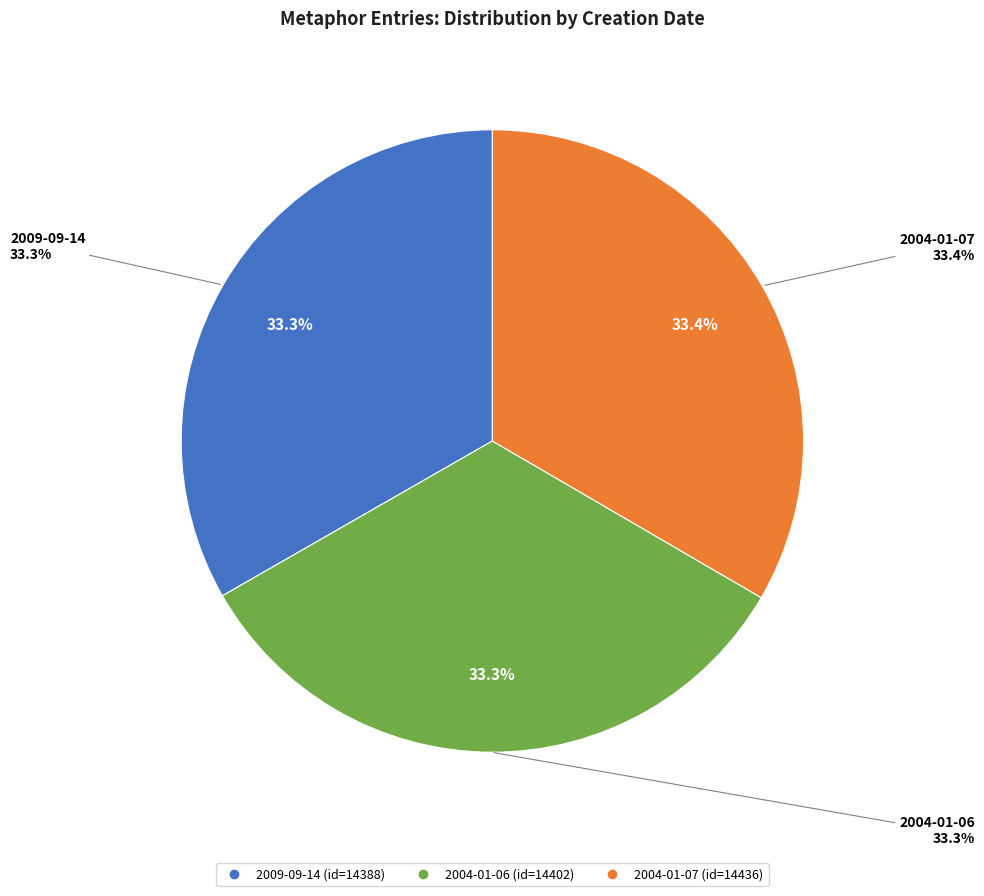

True or false: 2004-01-06 accounts for 19% of the total.

False